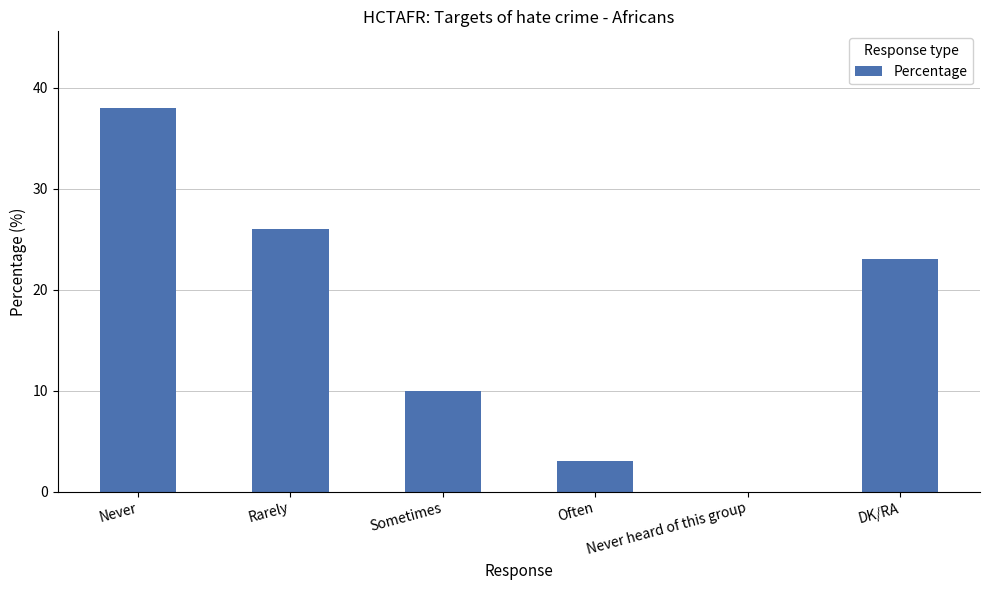

At which category does the chart reach its peak across all series?

Never